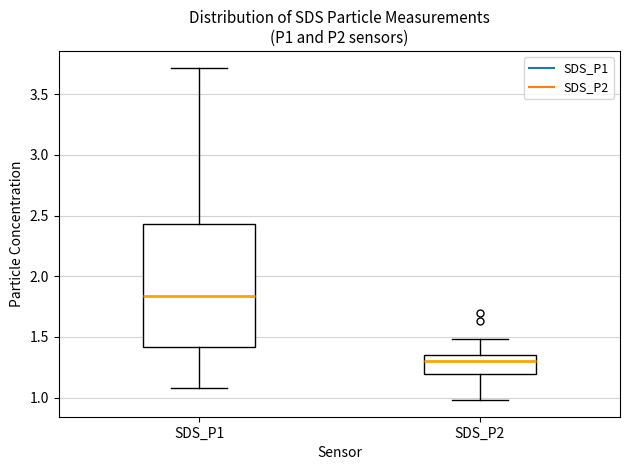

Reading left to right, transcribe this box plot: for each box, give where its median line is, the range the box spans, and where its two whiskers end, as read against the y-axis. The values are not printed on the chart, so give them approximately, as read against the axis.

SDS_P1: median 1.85, box 1.40 to 2.45, whiskers 1.10 to 3.70
SDS_P2: median 1.30, box 1.20 to 1.35, whiskers 1.00 to 1.50